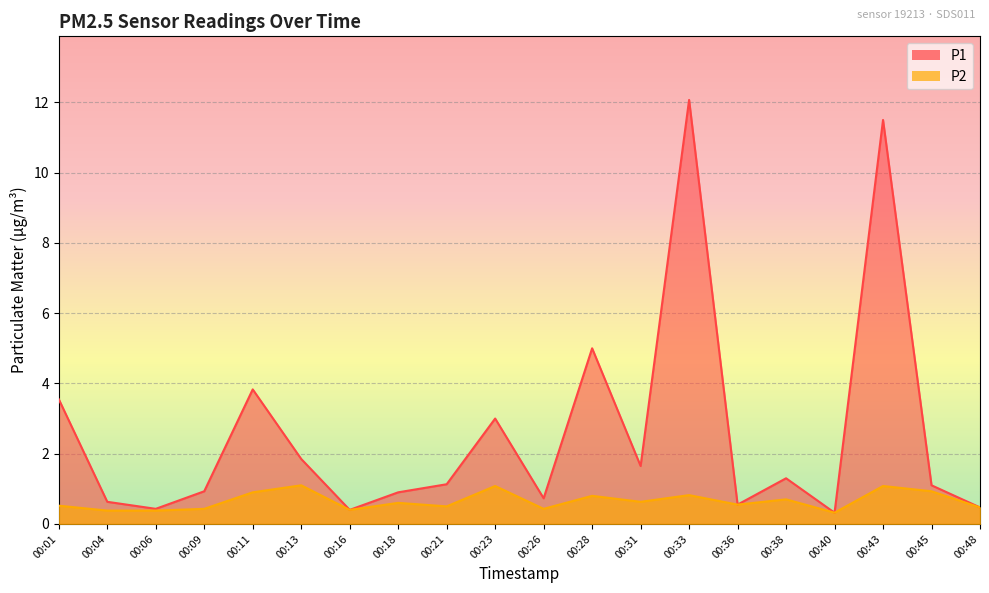

What value does the P1 series have at 00:21?

1.1